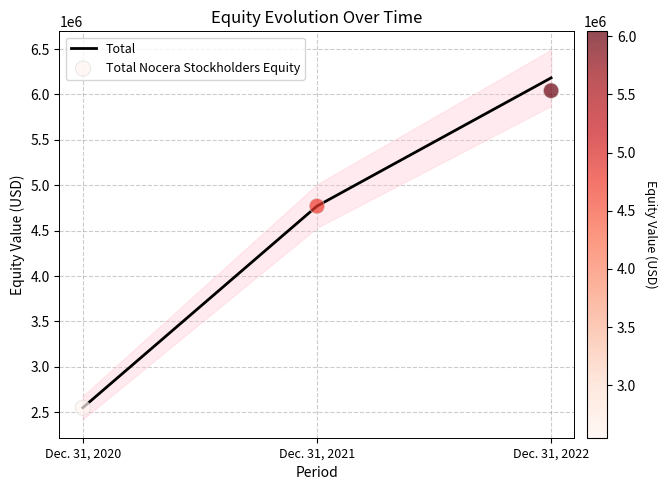

Which series contains the highest Y value?

Total